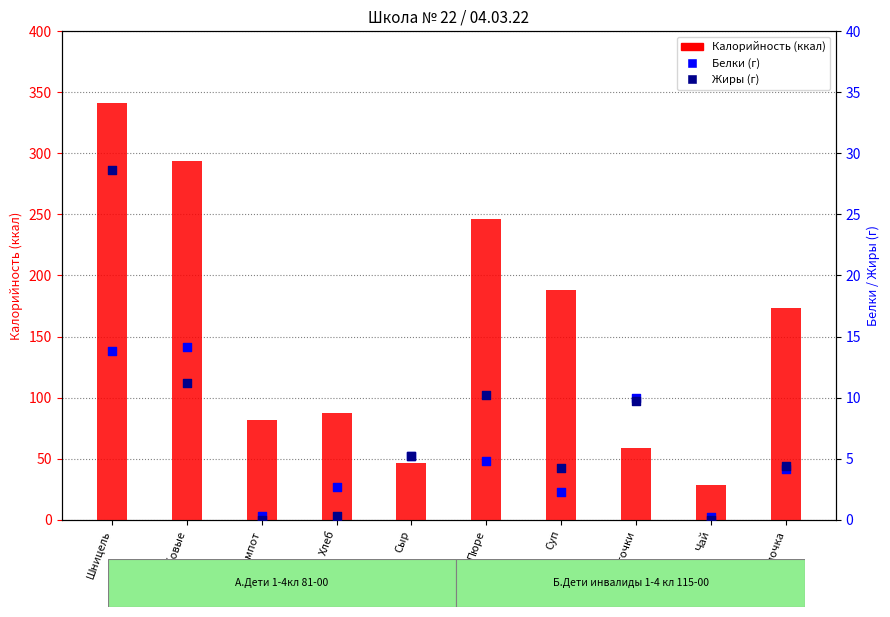

What is the total value across all series at Шницель?

383.5